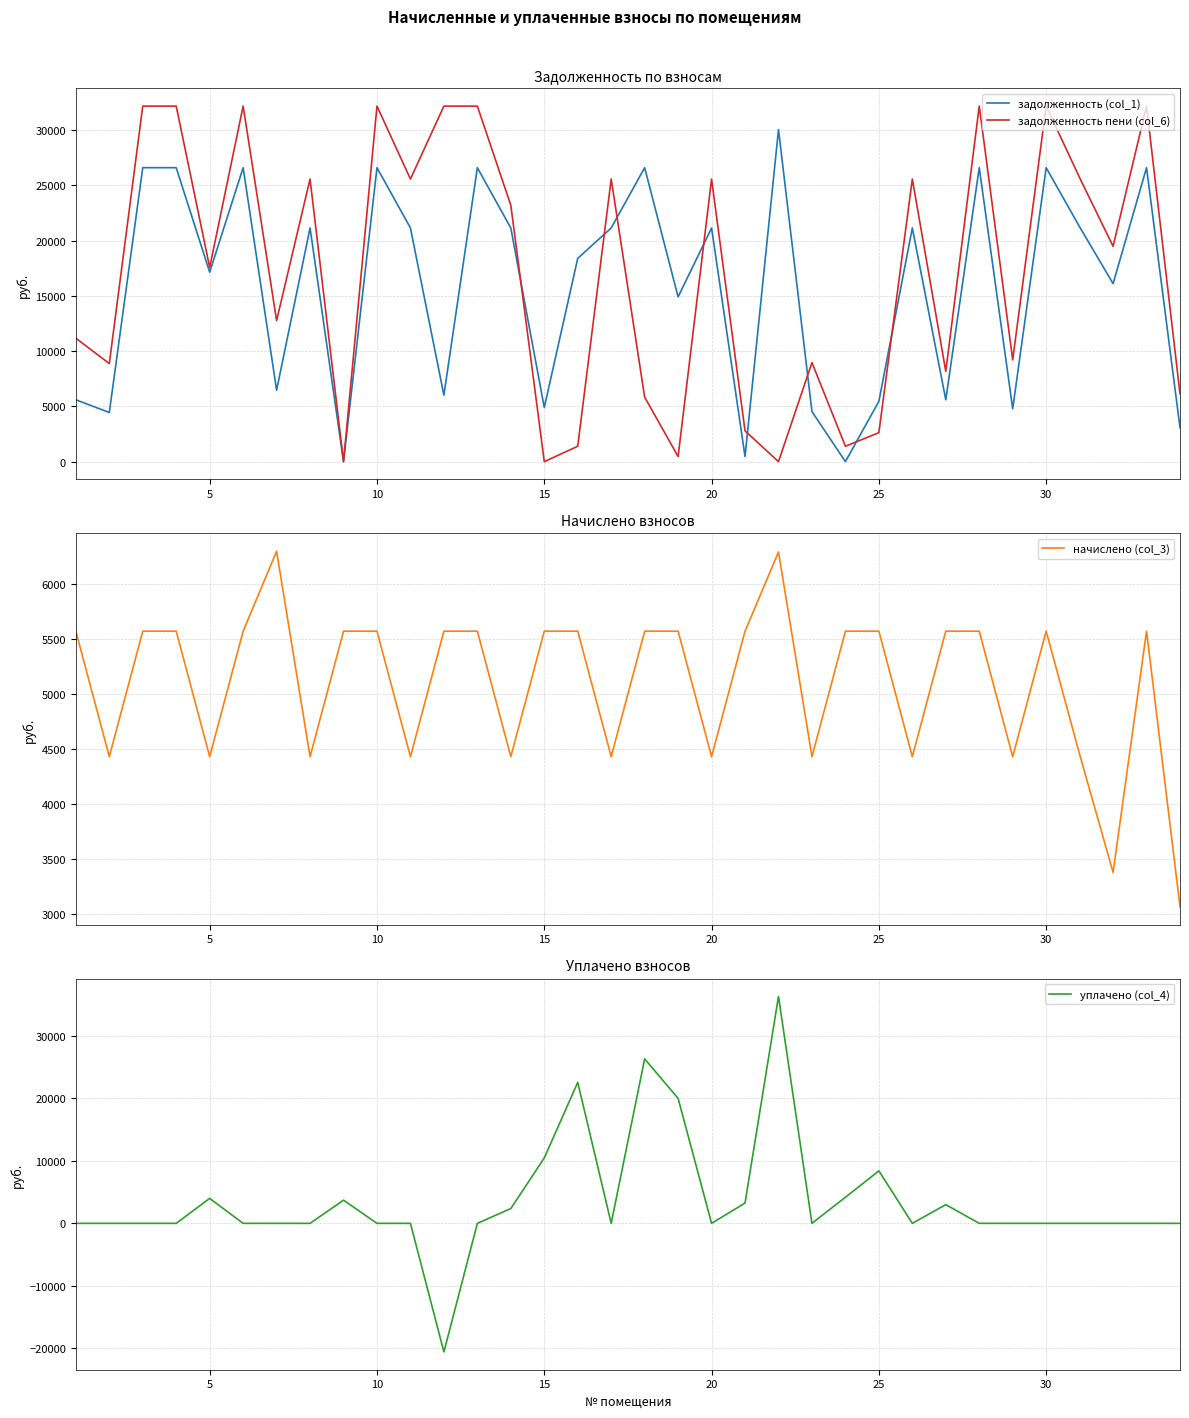

Reading left to right, transcribe all the data shown in this chart.

задолженность (col_1): 5598.4	4449.7	26604.4	26604.4	17147.1	26604.4	6465.9	21147.1	0.0	26604.4	21147.1	6013.0	26603.4	21147.1	4900.4	18398.0	21147.1	26604.4	14908.3	21147.1	464.4	30047.8	4535.4	0.0	5457.2	21147.1	5597.9	26604.4	4783.6	26604.4	21244.6	16112.0	26604.4	3075.8
задолженность пени (col_6): 11170.8	8879.1	32176.8	32176.8	17576.6	32176.8	12766.4	25576.6	0.0	32176.8	25576.6	32176.8	32175.8	23203.6	0.0	1392.8	25576.6	5836.8	464.4	25576.6	2785.8	0.0	8964.8	1393.1	2622.6	25576.6	8170.3	32176.8	9213.1	32176.8	25694.4	19486.8	32176.8	6137.6
начислено (col_3): 5572.4	4429.4	5572.4	5572.4	4429.4	5572.4	6300.5	4429.4	5572.4	5572.4	4429.4	5572.4	5572.4	4429.4	5572.4	5572.4	4429.4	5572.4	5572.4	4429.4	5572.4	6293.8	4429.4	5572.4	5572.4	4429.4	5572.4	5572.4	4429.4	5572.4	4449.8	3374.8	5572.4	3061.8
уплачено (col_4): 0.0	0.0	0.0	0.0	4000.0	0.0	0.0	0.0	3715.0	0.0	0.0	-20591.4	0.0	2373.0	10472.9	22577.6	0.0	26340.0	20016.4	0.0	3251.0	36341.9	0.0	4179.1	8407.0	0.0	3000.0	0.0	0.0	0.0	0.0	0.0	0.0	0.0